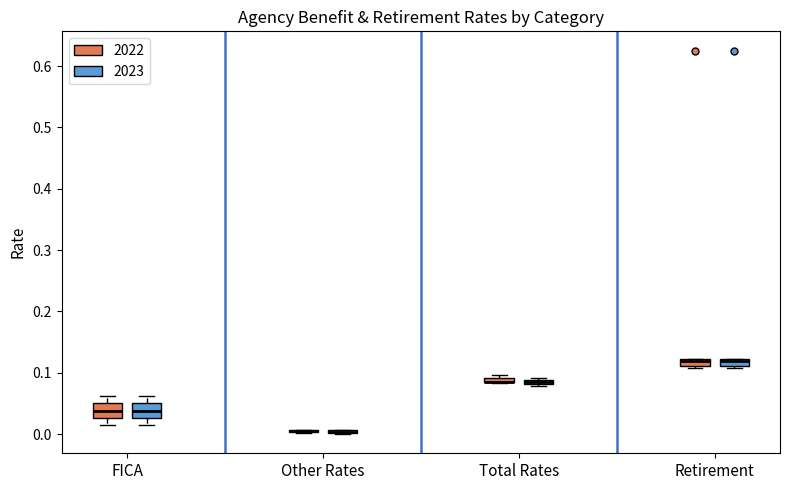

Where does the lower whisker of the box for FICA (2023) end on the y-axis? The values are not printed on the chart, so give them approximately, as read against the axis.

0.01